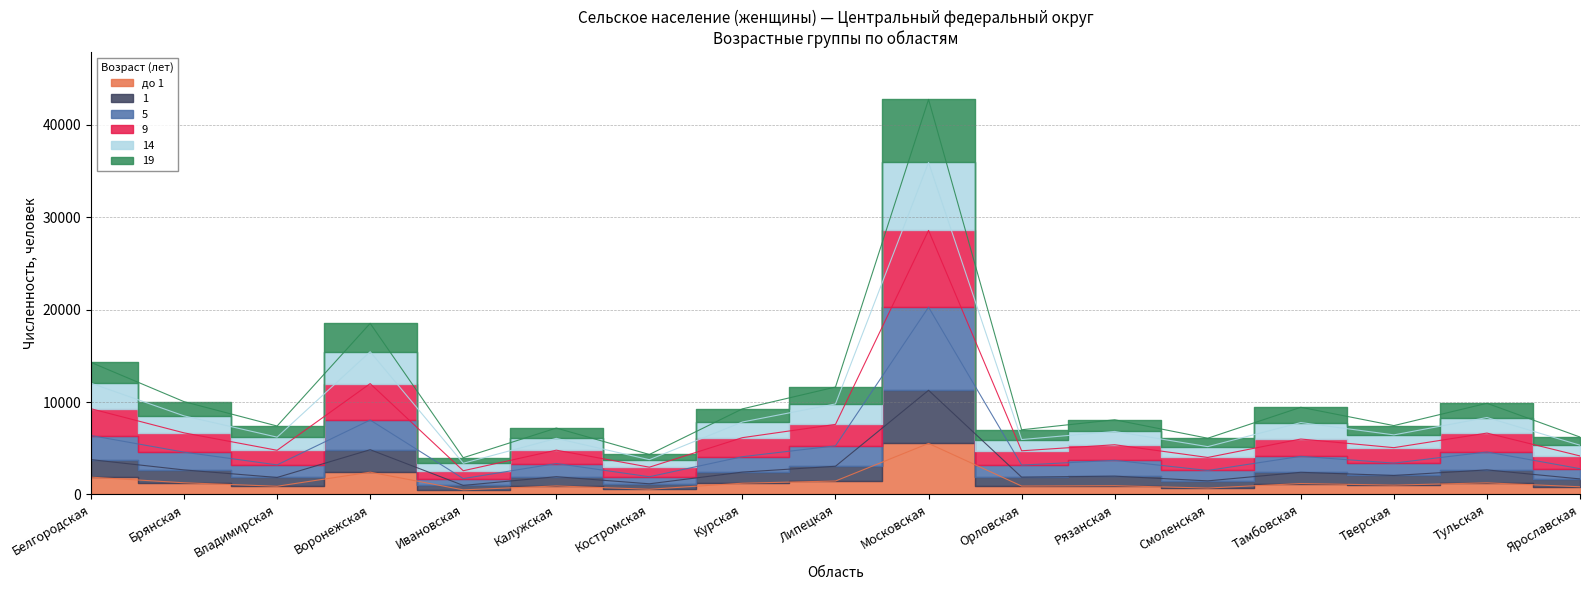

At which label does 5 reach its minimum?

Ивановская